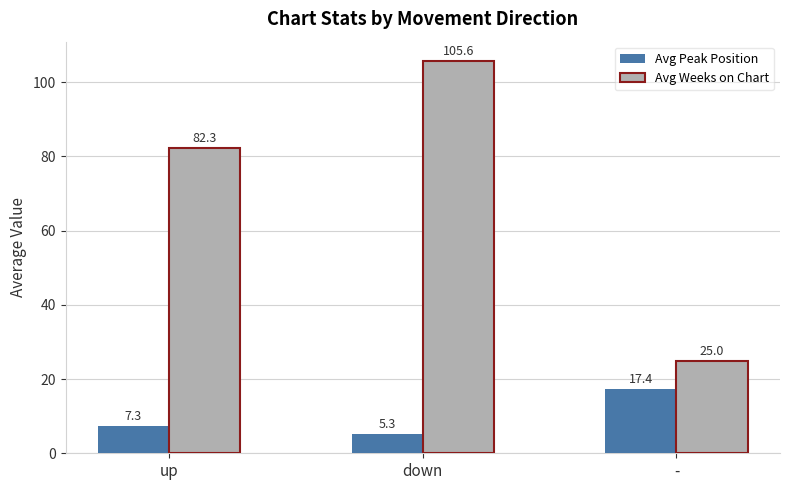

What is the average value of the Avg Peak Position series?

10.0